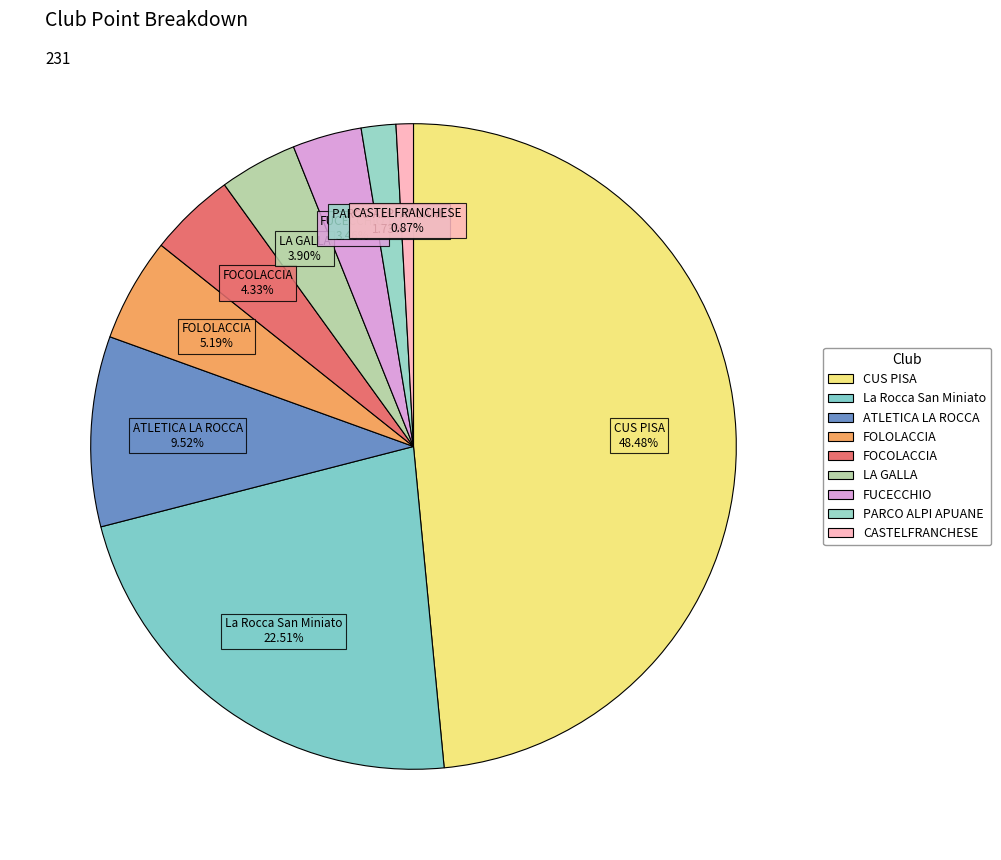

Rank the categories by value from highest to lowest.

CUS PISA, La Rocca San Miniato, ATLETICA LA ROCCA, FOLOLACCIA, FOCOLACCIA, LA GALLA, FUCECCHIO, PARCO ALPI APUANE, CASTELFRANCHESE